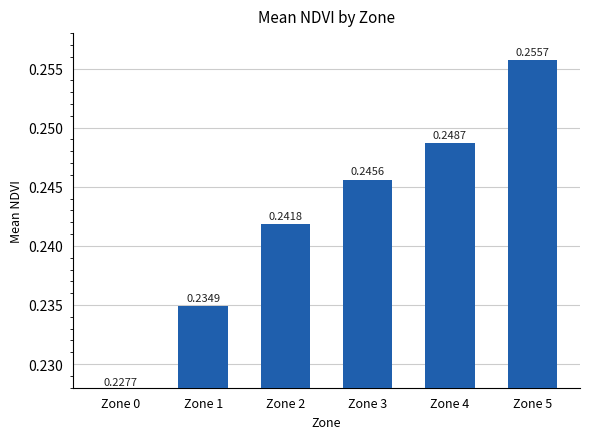

What is the sum of all values?

1.5